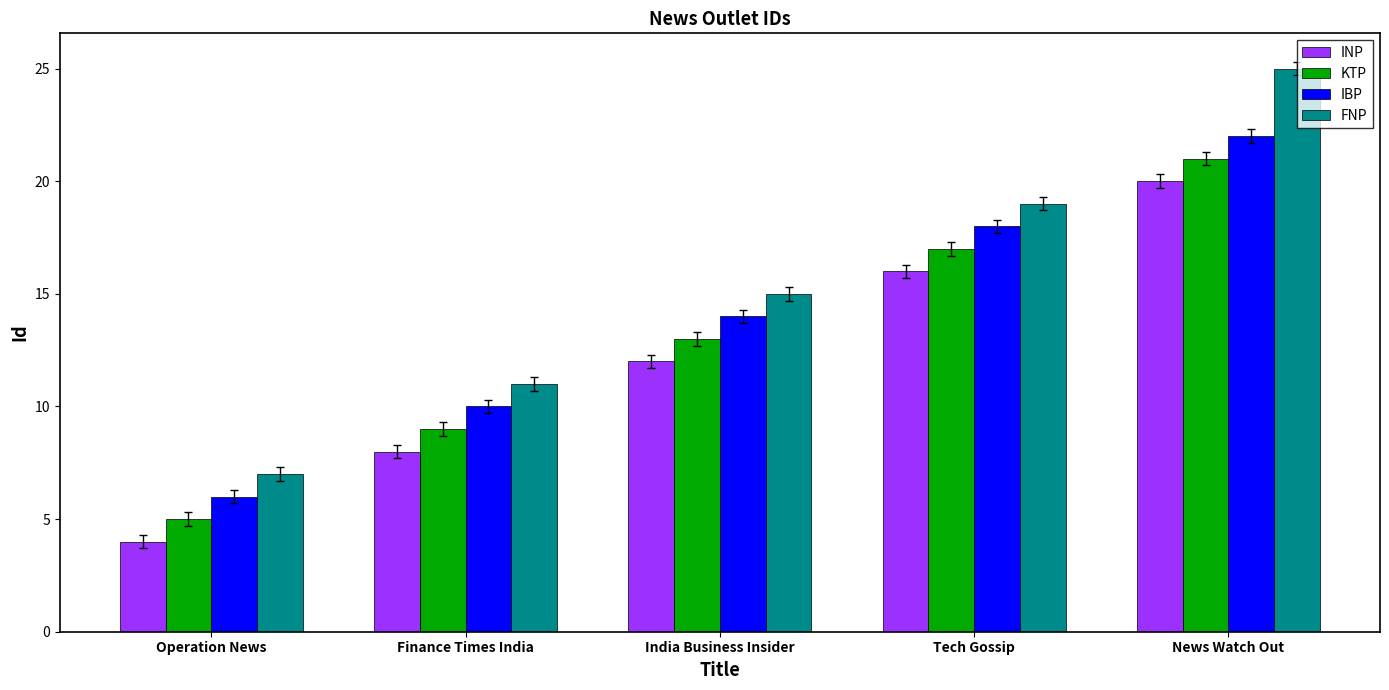

The IBP series shows 8 at Tech Gossip. True or false?

False